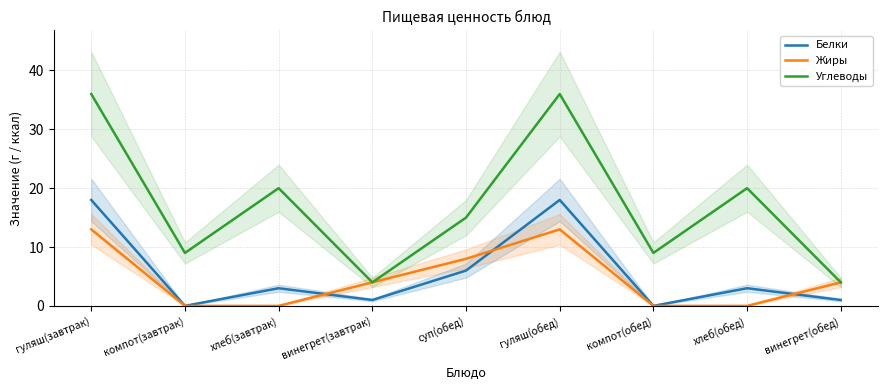

The Углеводы series shows 20 at гуляш(обед). True or false?

False